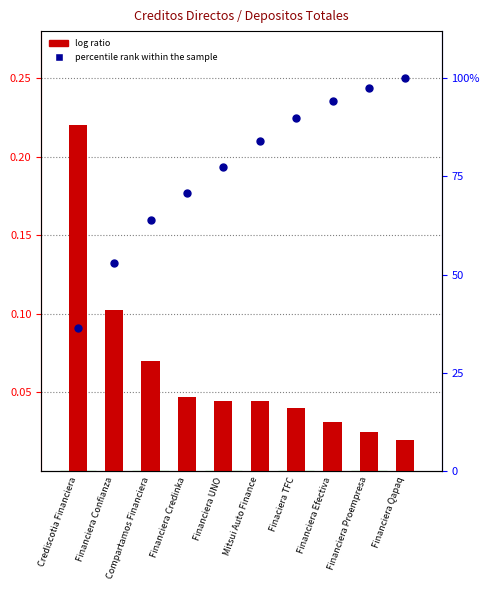

Is the value of log ratio at Financiera Confianza greater than the value of percentile rank within the sample at Finaciera TFC?

No